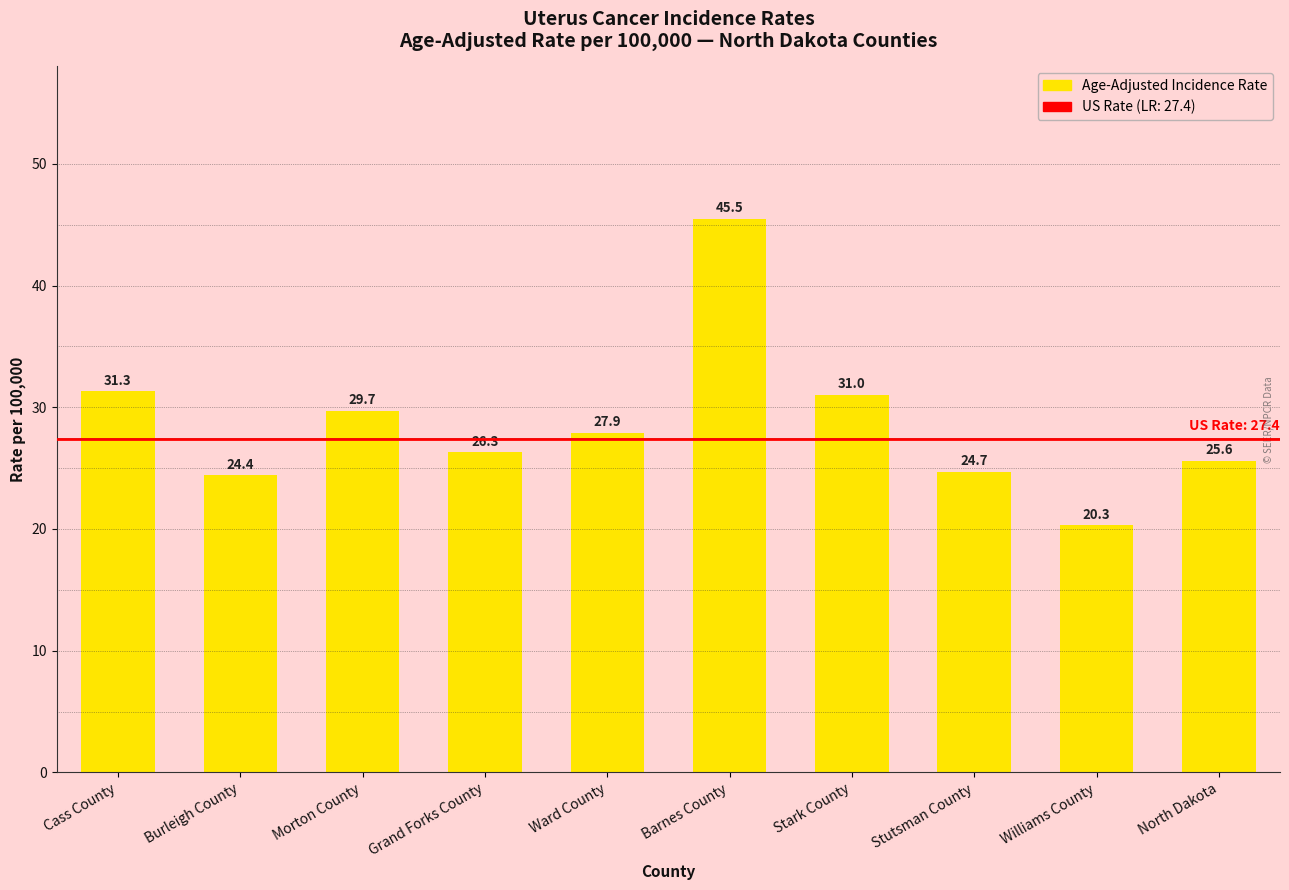

Between North Dakota and Barnes County, which is larger?

Barnes County